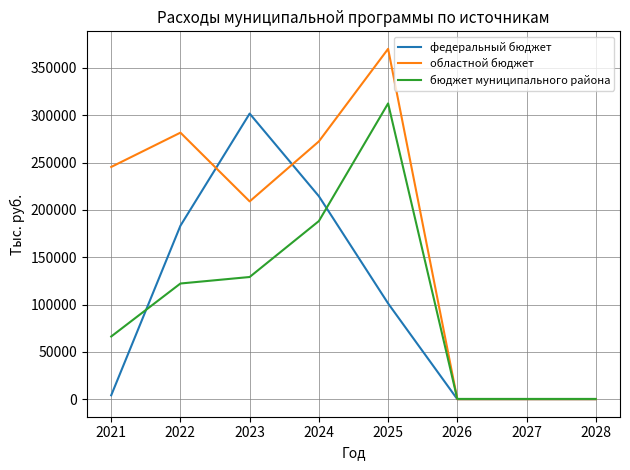

What is the approximate value of бюджет муниципального района at 2028?

300.0